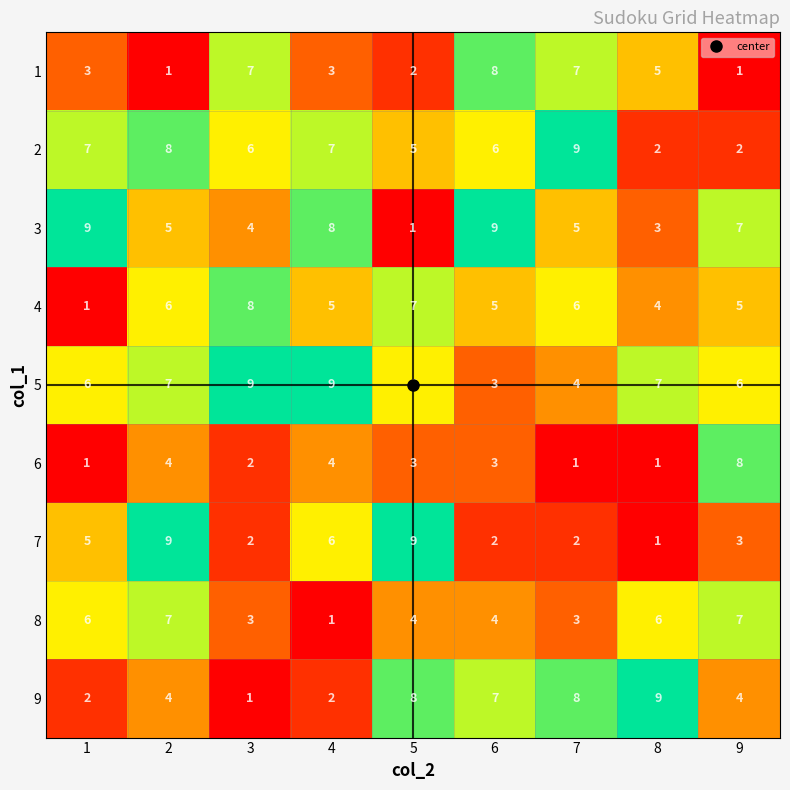

Count the 4 values in the range 5 to 6.

5